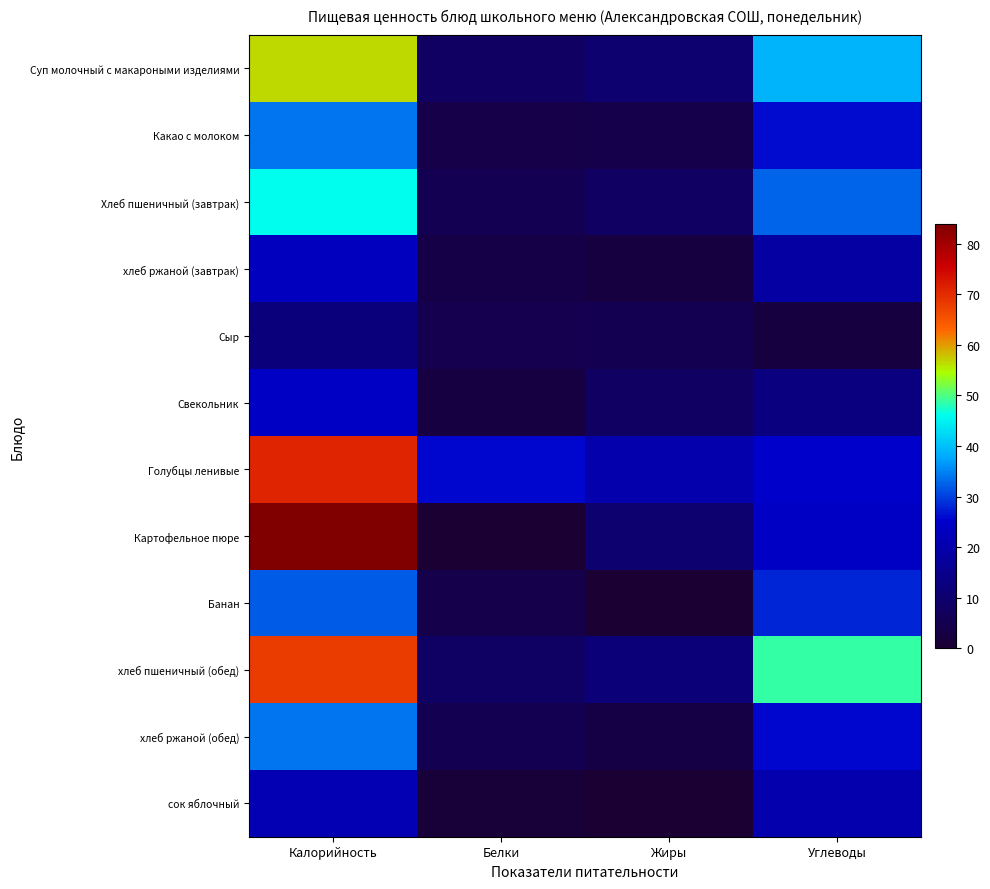

Rank the series at Углеводы from highest to lowest value.

хлеб пшеничный (обед), Суп молочный с макароными изделиями, Хлеб пшеничный (завтрак), Банан, Какао с молоком, хлеб ржаной (обед), Голубцы ленивые, Картофельное пюре, сок яблочный, хлеб ржаной (завтрак), Свекольник, Сыр